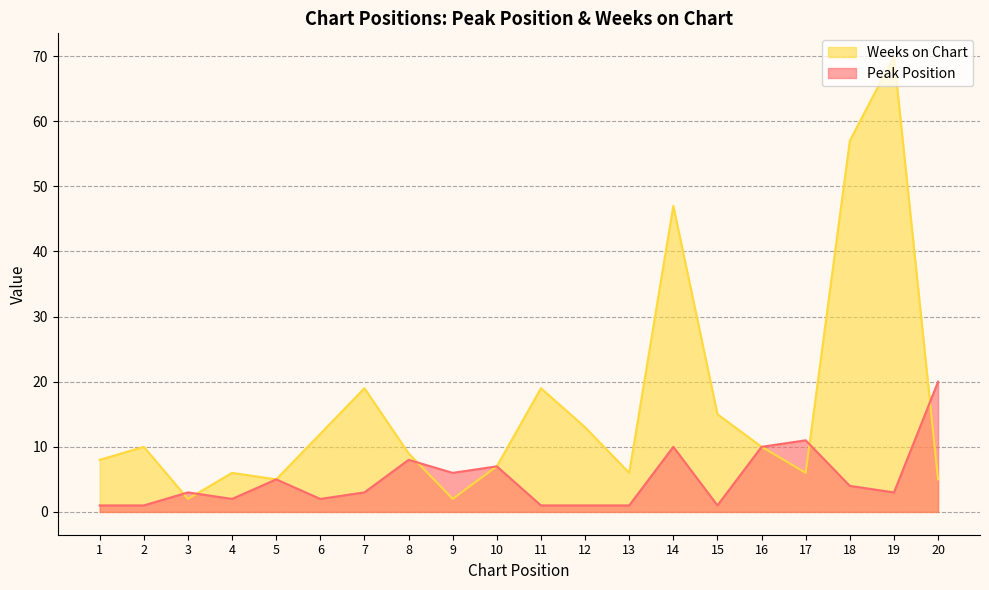

What are all the series names shown in the legend?

Weeks on Chart, Peak Position